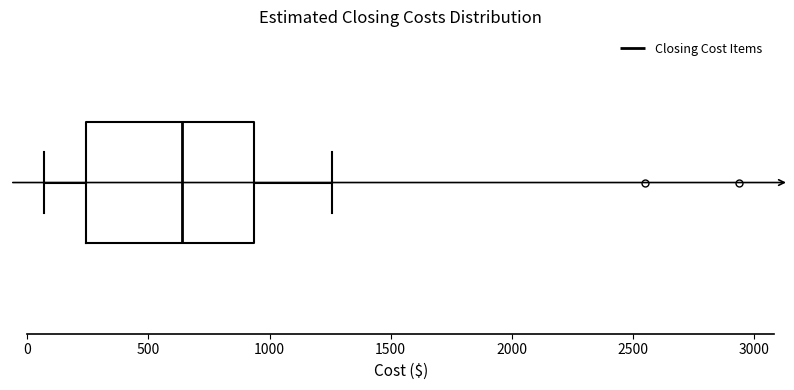

Where is the right edge of the box on the x-axis? The values are not printed on the chart, so give them approximately, as read against the axis.

950